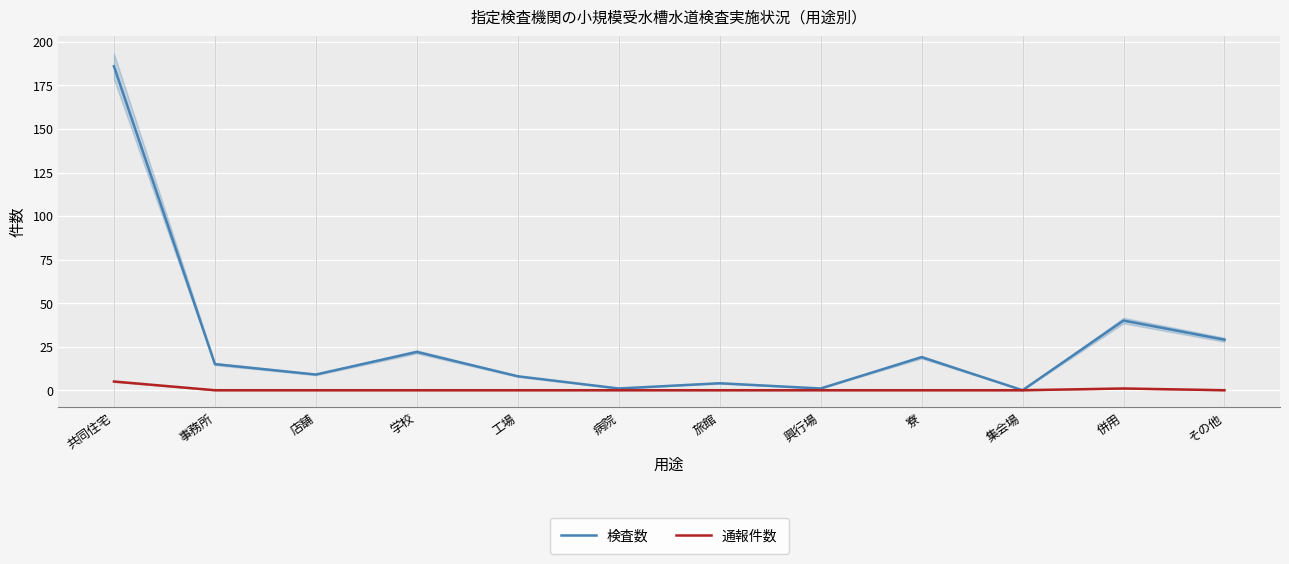

In 検査数, how many points are higher than both neighbors (excluding endpoints)?

4